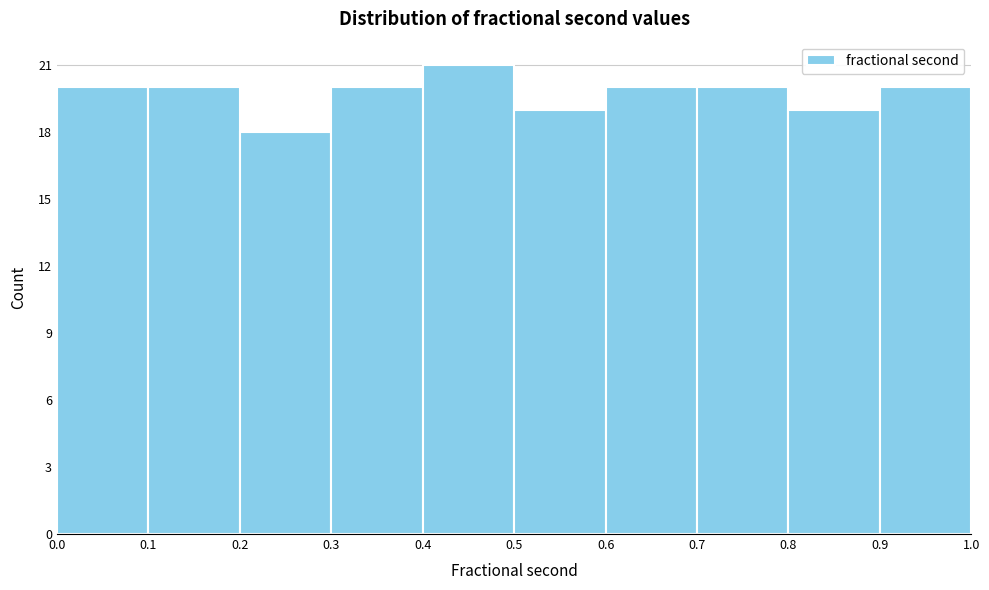

Reading left to right, list every bar in this chart as the range it spans on the x-axis followed by its height. The values are not printed on the chart, so give them approximately, as read against the axis.

0.0 to 0.1: 20
0.1 to 0.2: 20
0.2 to 0.3: 18
0.3 to 0.4: 20
0.4 to 0.5: 21
0.5 to 0.6: 19
0.6 to 0.7: 20
0.7 to 0.8: 20
0.8 to 0.9: 19
0.9 to 1.0: 20